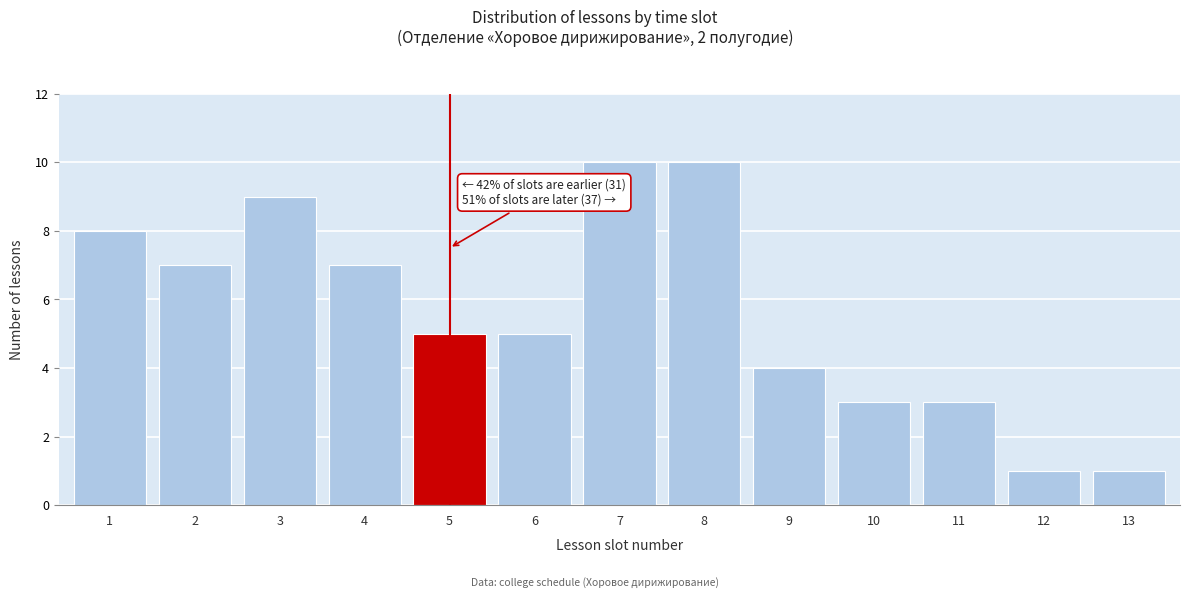

Reading left to right, what are all the values shown in this chart?

1=8	2=7	3=9	4=7	5=5	6=5	7=10	8=10	9=4	10=3	11=3	12=1	13=1